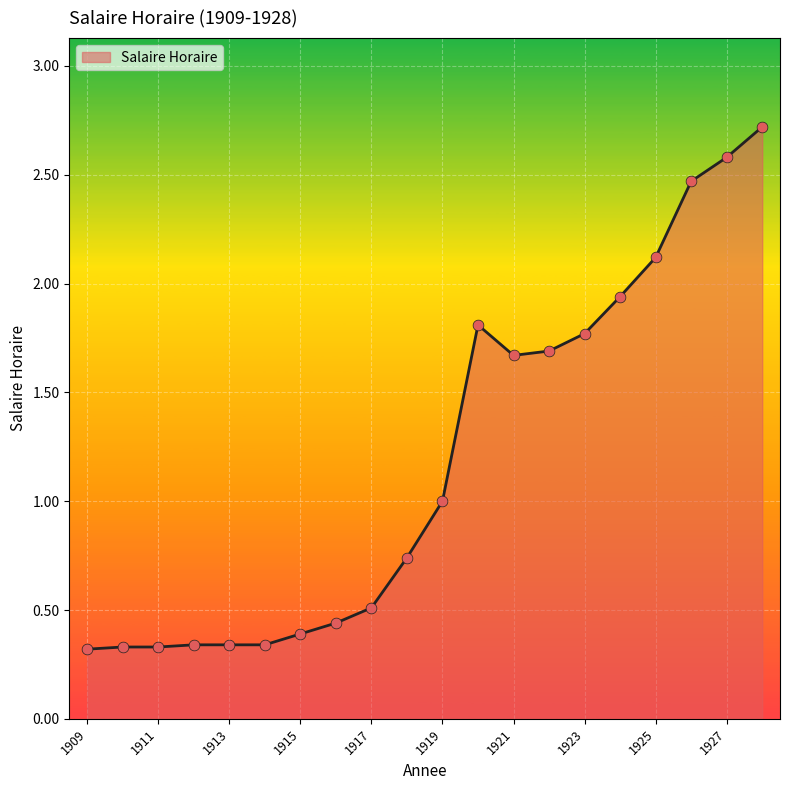

What is the maximum value shown in the chart?

2.7